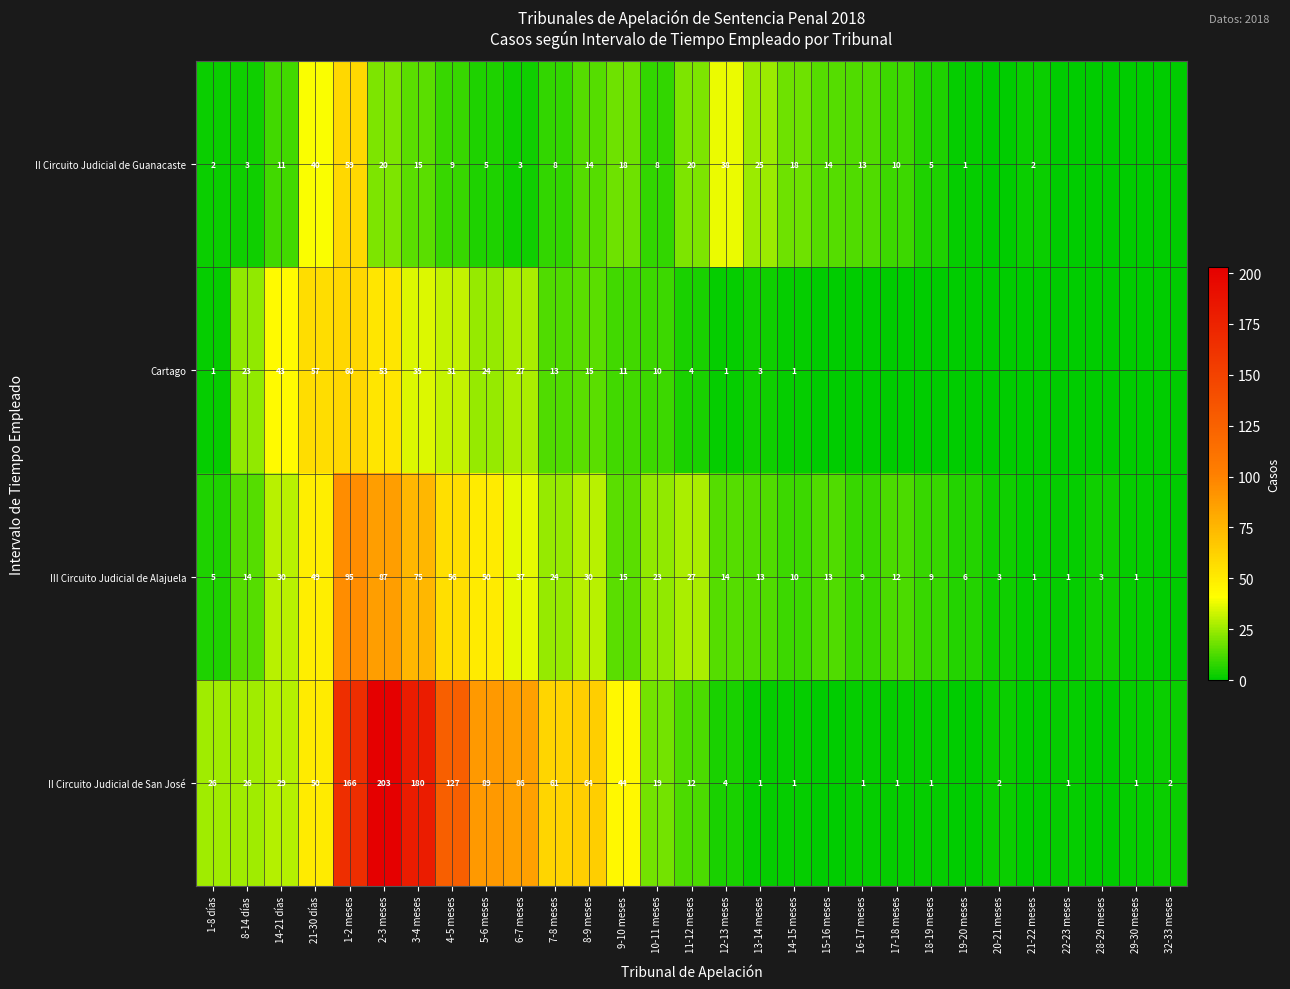

What is the total value across all series at 6-7 meses?

153